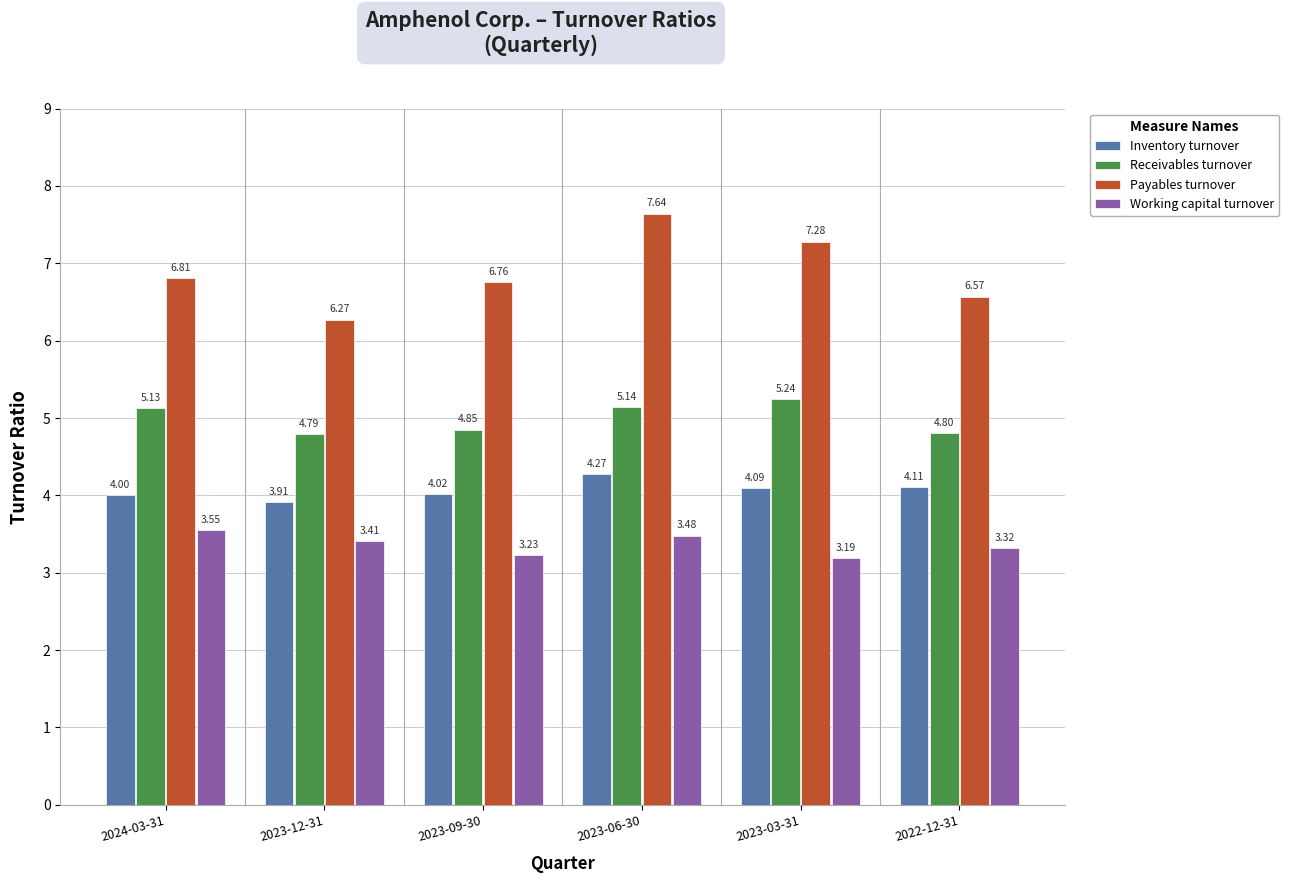

At how many categories does at least one series exceed 3?

6